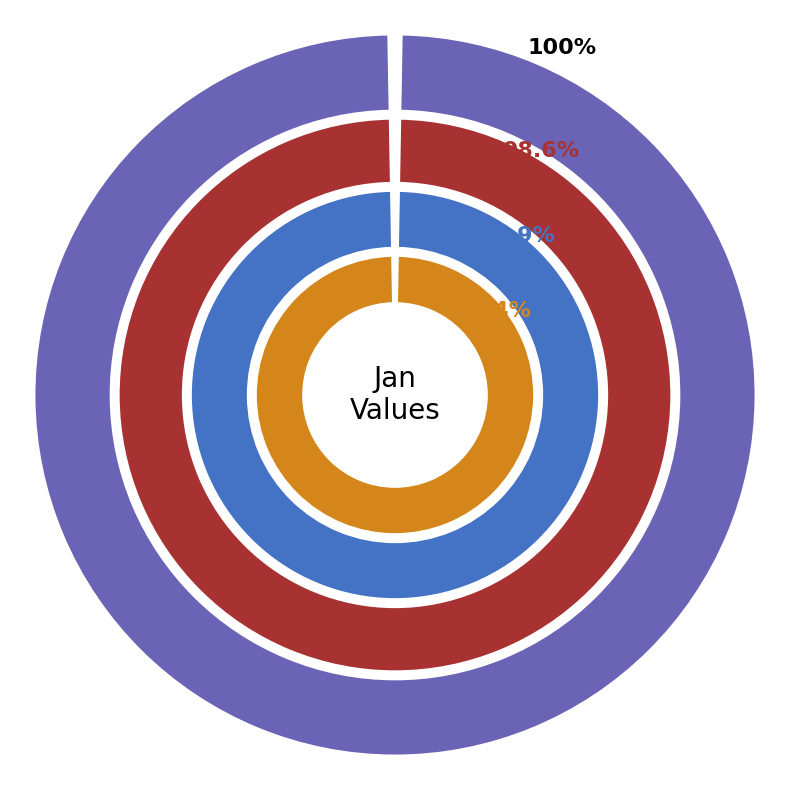

To the nearest percent, what percentage of the pie is pct05?

23%